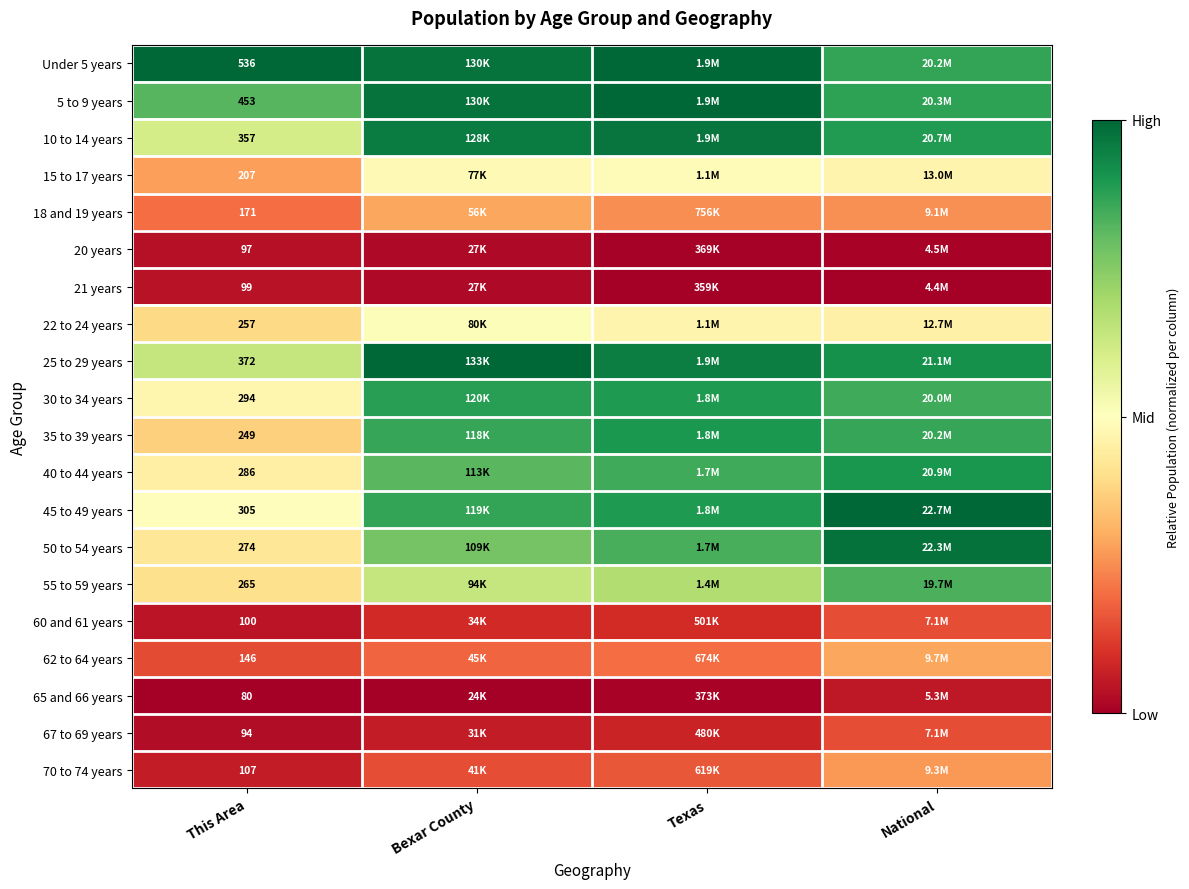

How many categories are shown in the chart?

4